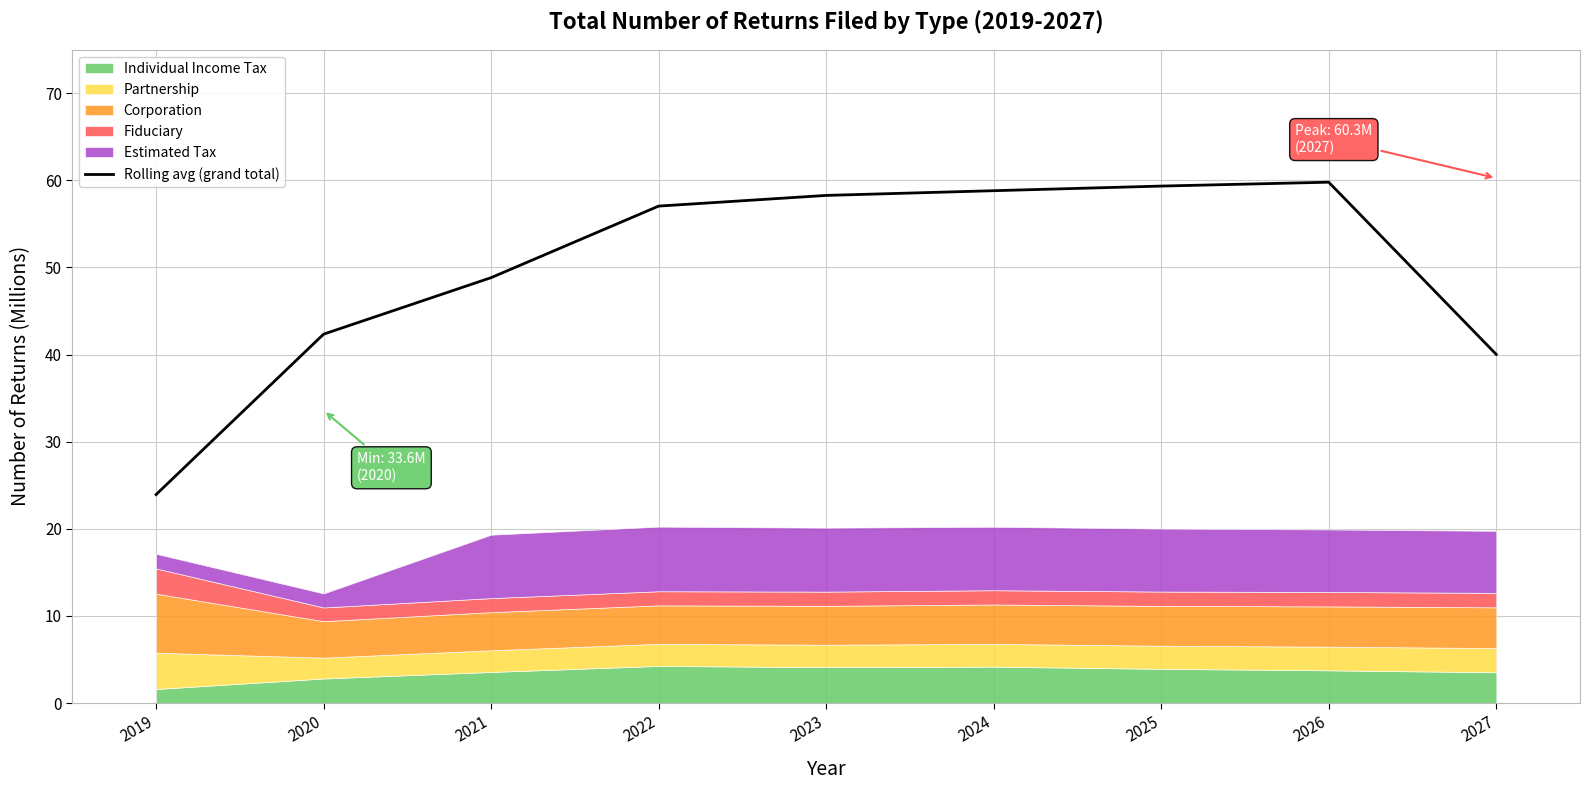

How many data points are less than 57?

4